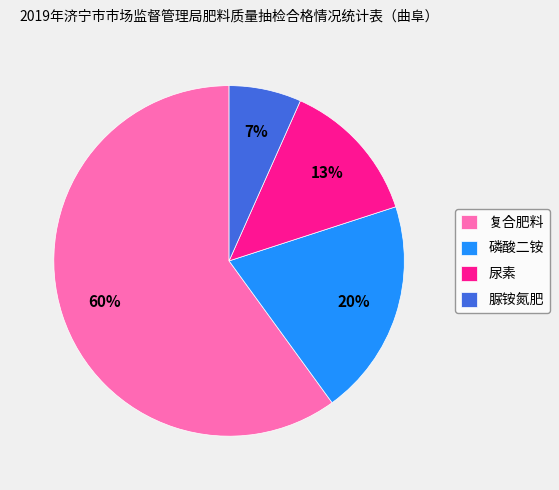

Rank the categories by value from highest to lowest.

复合肥料, 磷酸二铵, 尿素, 脲铵氮肥